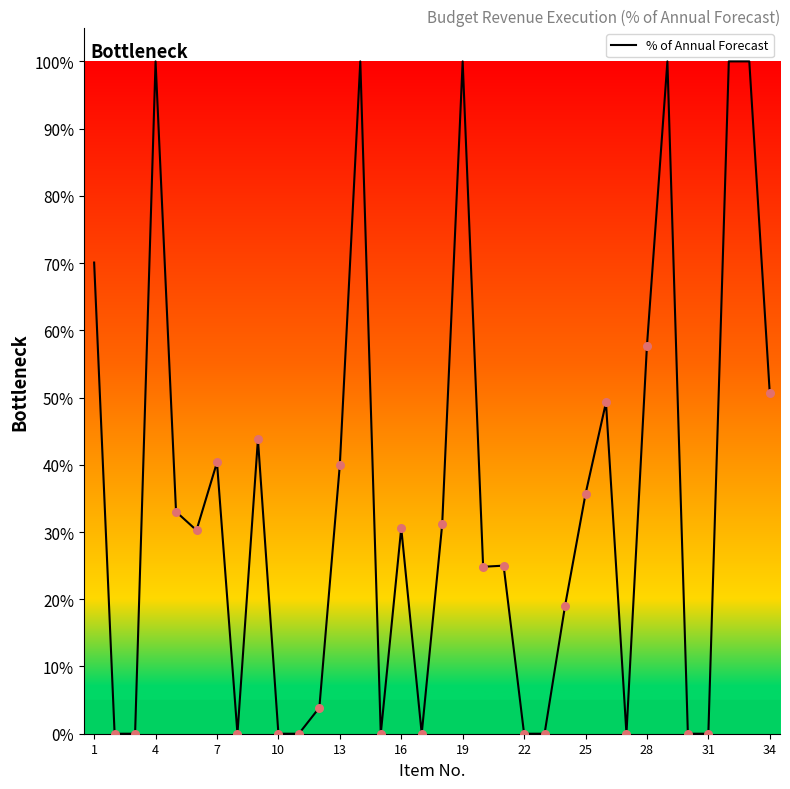

What is the difference between the maximum and minimum values?

100.0